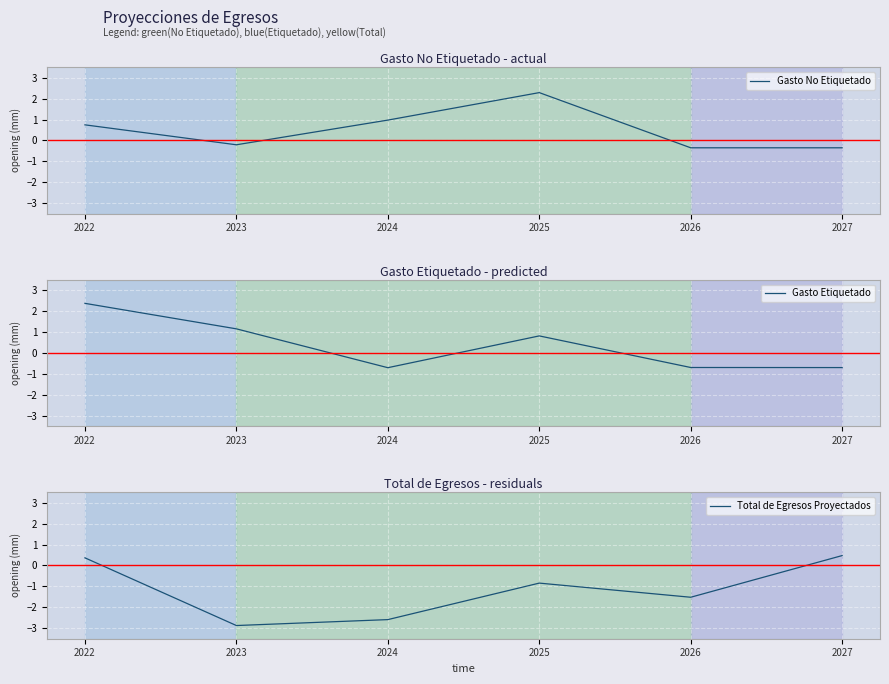

True or false: Total de Egresos Proyectados has a value of 0.5 at 2027.

True